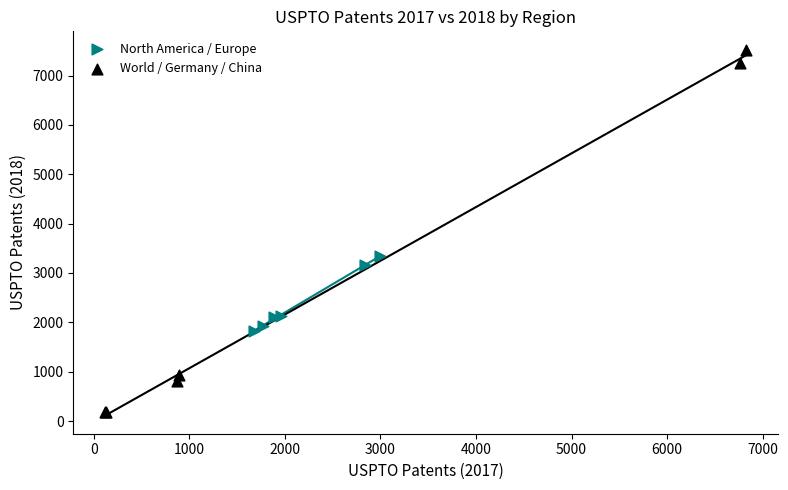

Which series contains the highest Y value?

World / Germany / China